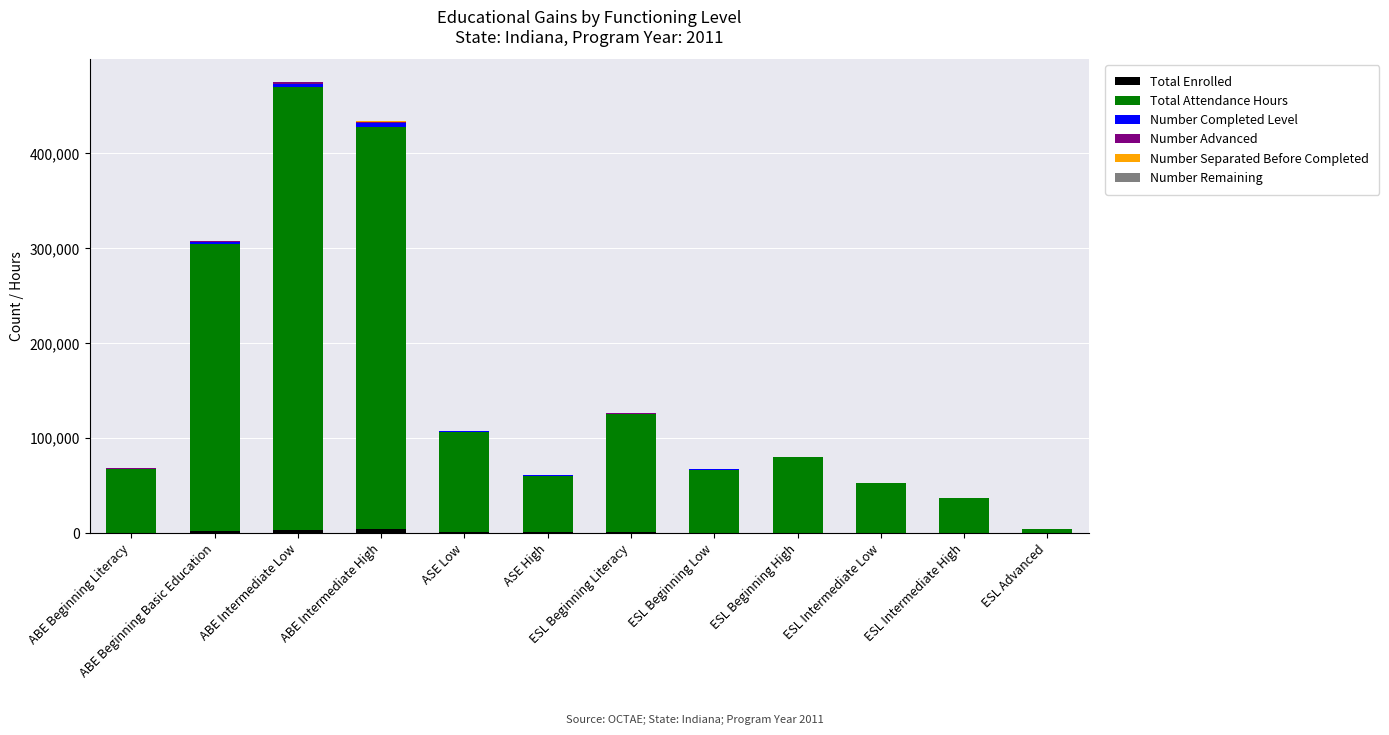

True or false: Number Advanced has a value of 227 at ABE Beginning Literacy.

True